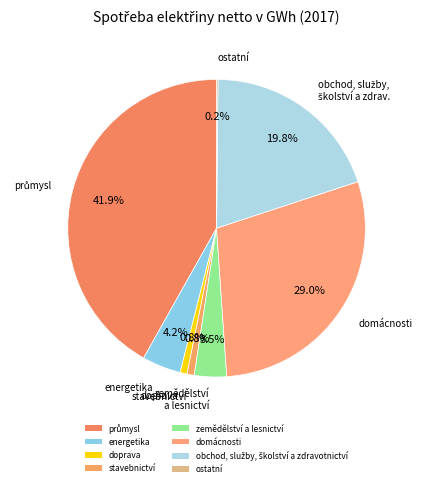

What is the change in value from průmysl to zemědělství a lesnictví?

-950.9